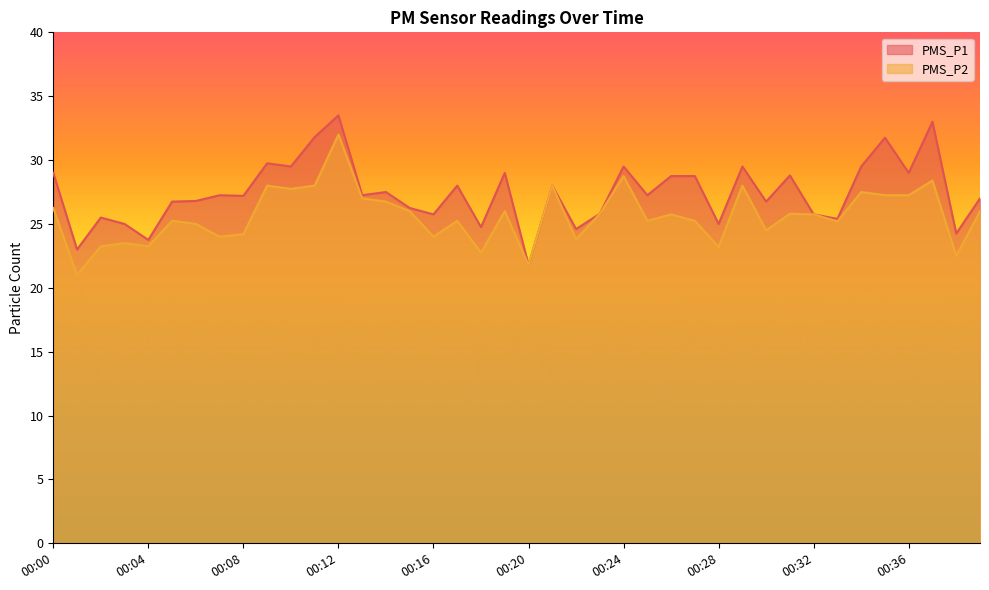

At which category does the chart reach its minimum across all series?

00:01